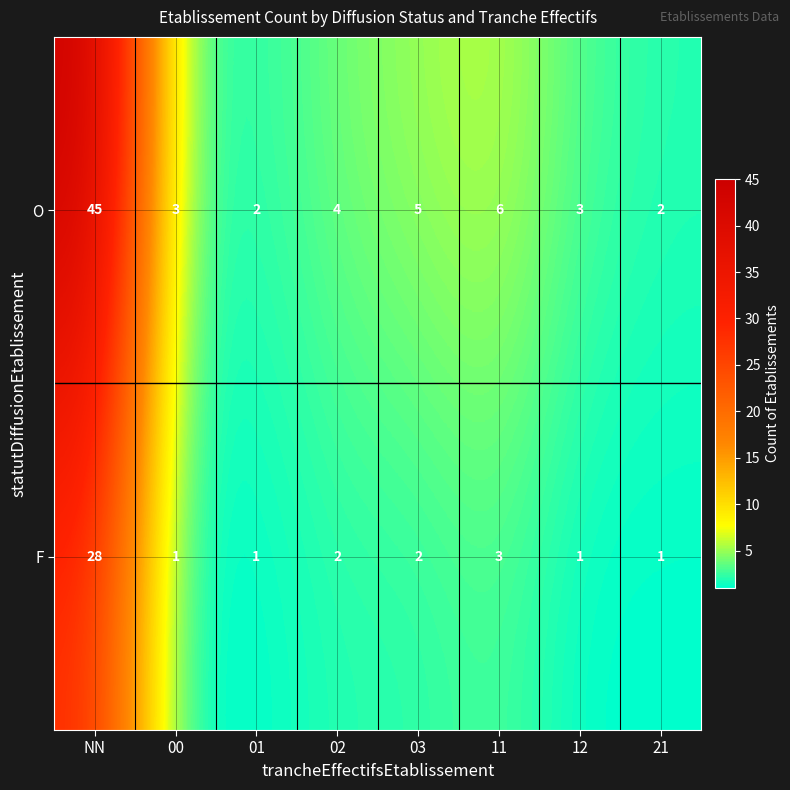

List the series in order of their peak value, lowest first.

F, O